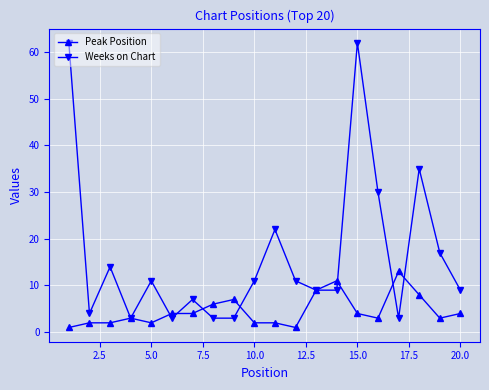

List the series in order of their peak value, lowest first.

Peak Position, Weeks on Chart